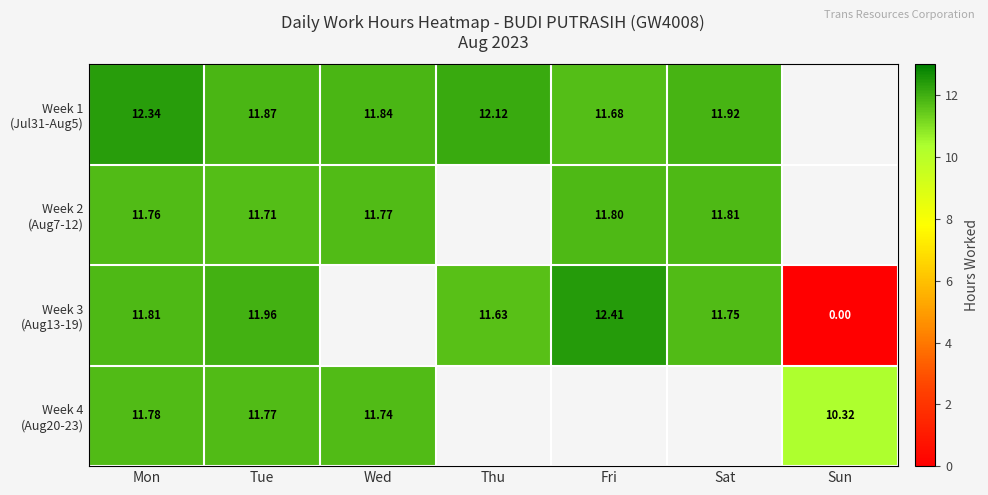

Count the number of categories in the chart.

7